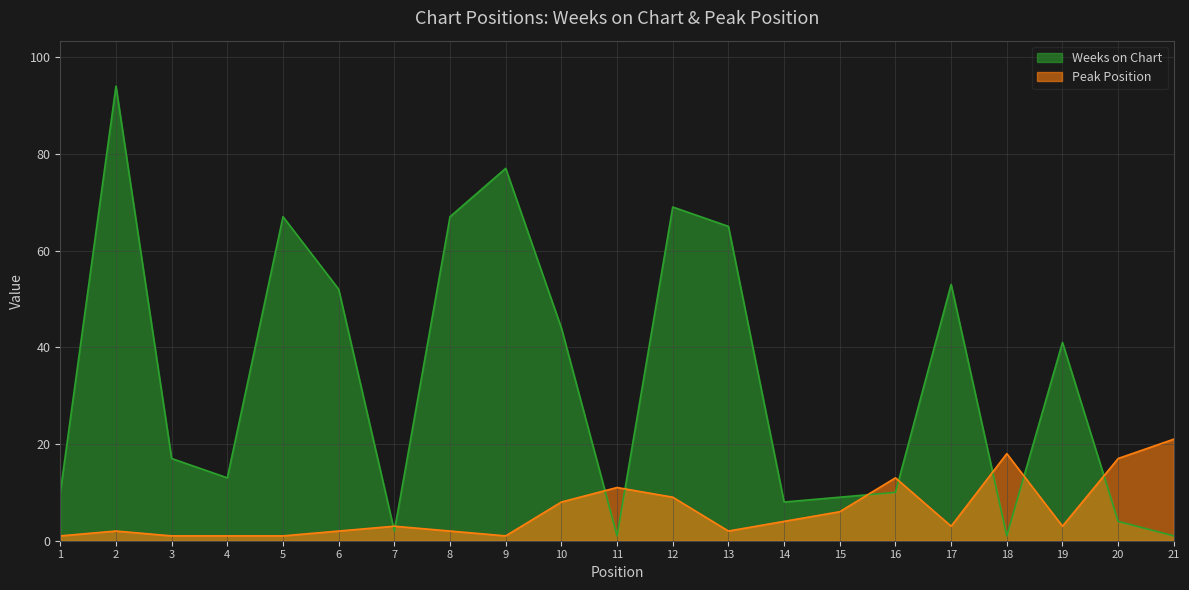

Which series has the largest total across all categories?

Weeks on Chart